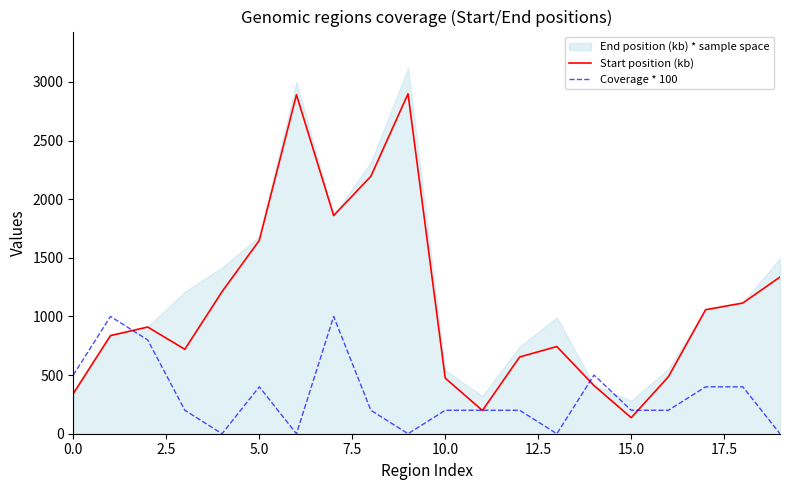

What is the maximum value for Start position (kb)?

2898.4